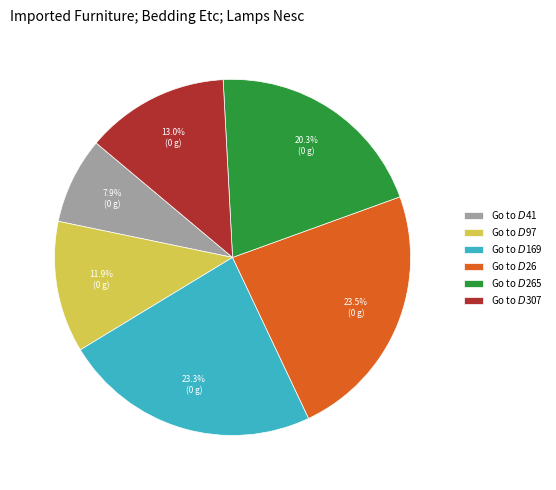

True or false: Go to $D$265 accounts for 20% of the total.

True